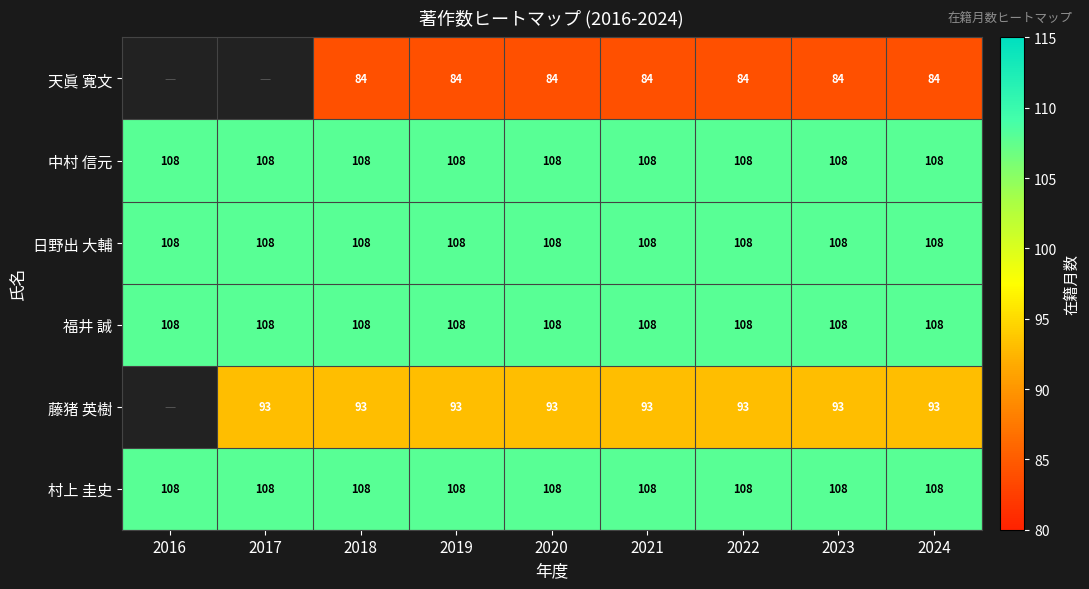

True or false: 福井 誠 has a value of 173.4 at 2022.

False